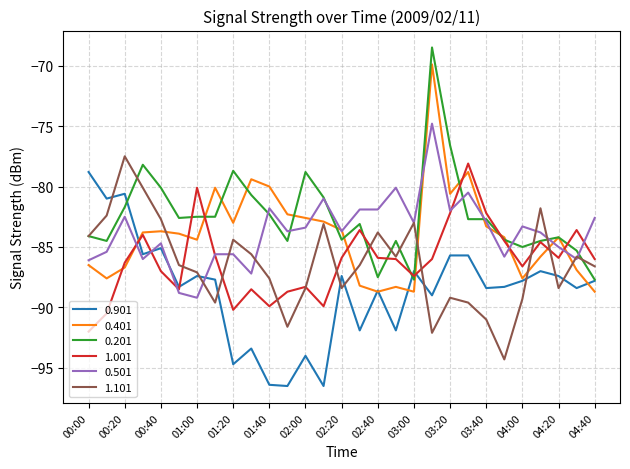

How many lines are shown in the chart?

6